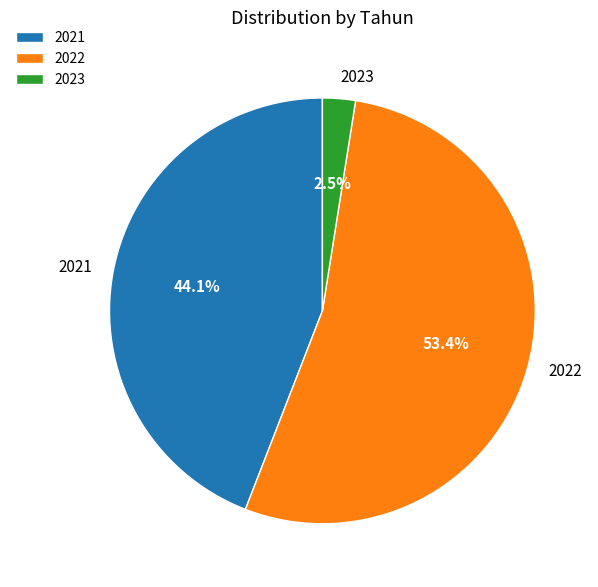

Is there any slice that represents more than half of the pie?

Yes